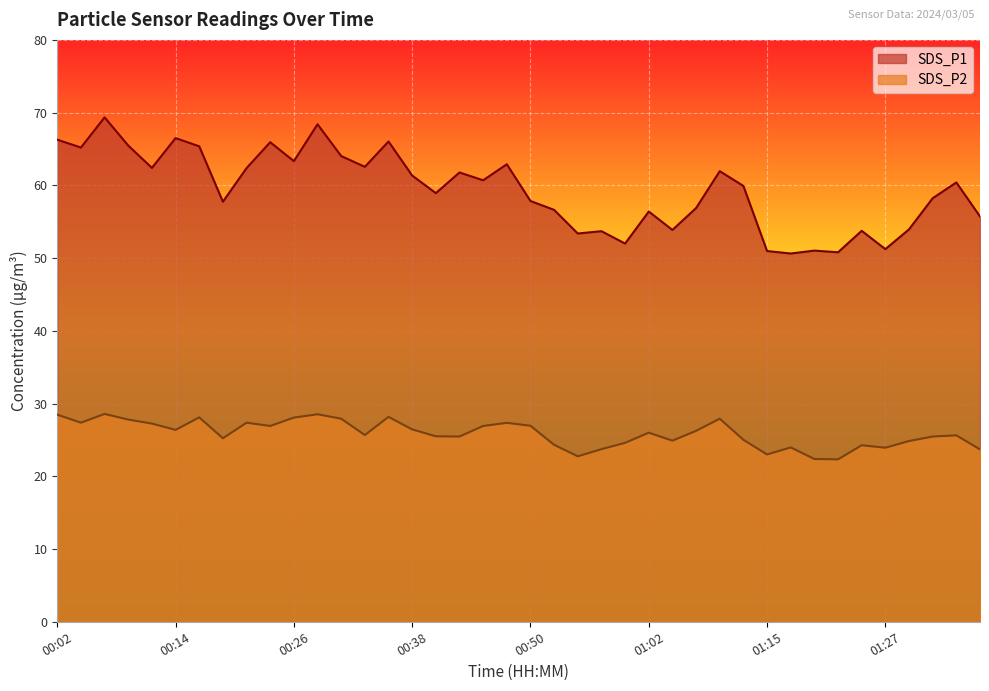

True or false: SDS_P1 and SDS_P2 cross at least once.

False